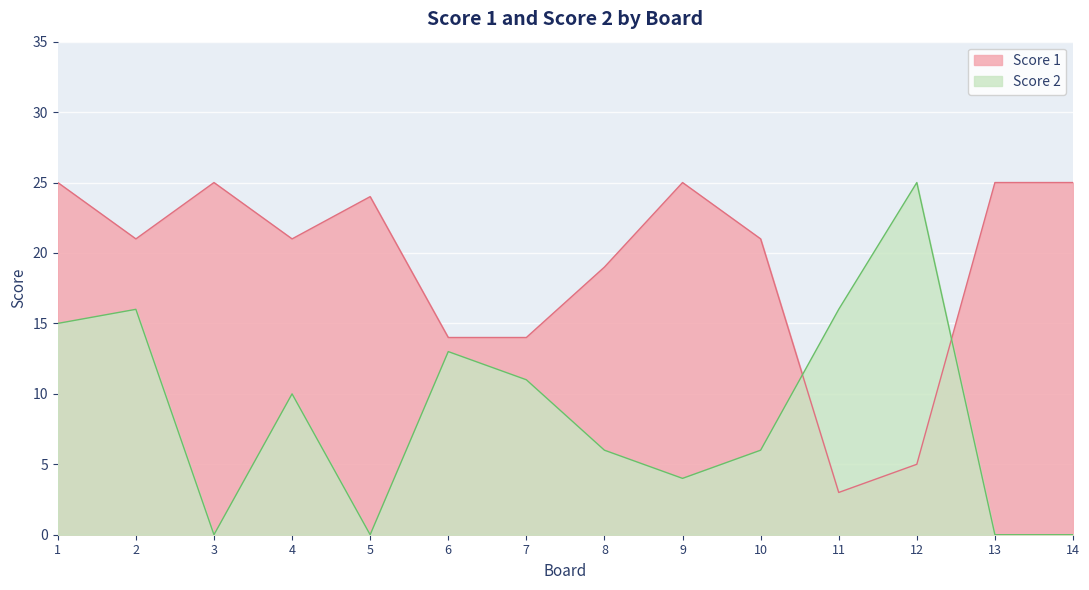

In Score 2, how many points are lower than both neighbors (excluding endpoints)?

3